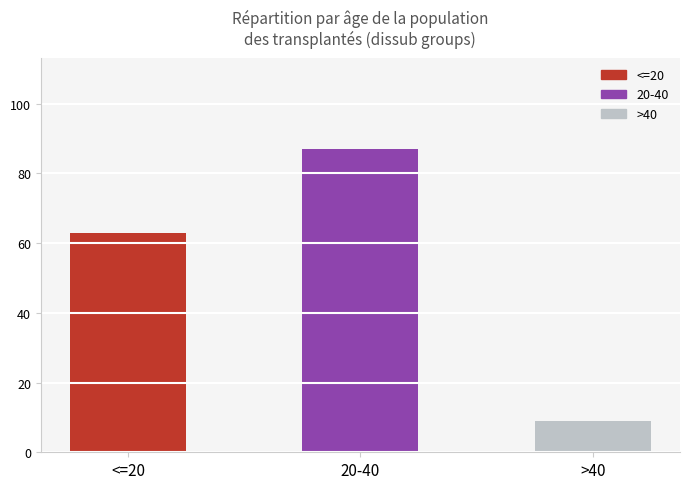

Reading right to left, extract all data points from this chart.

9	87	63